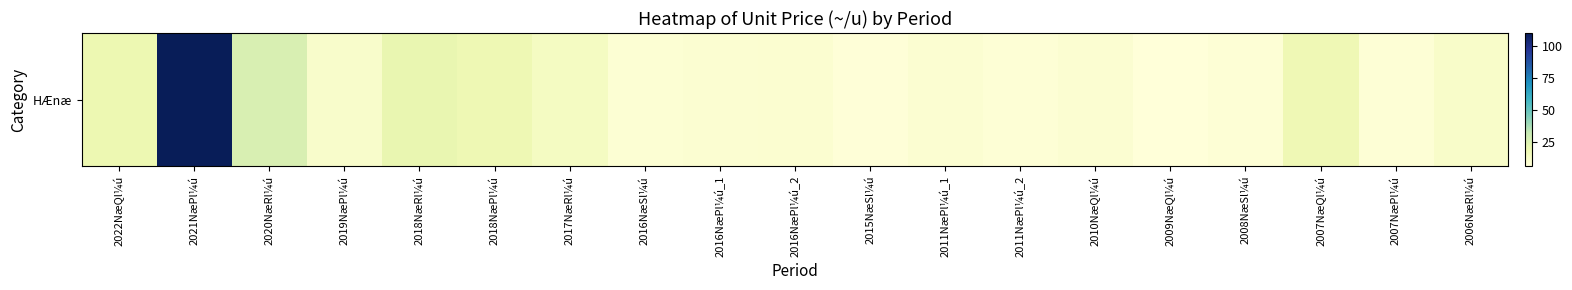

What is the change in value from 2011NæPl¼ú_1 to 2007NæQl¼ú?

+8.8